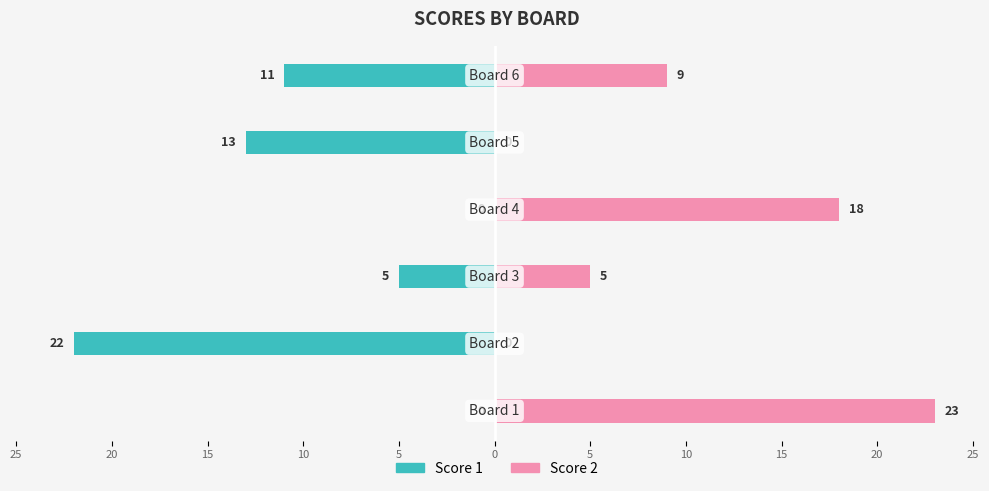

Rank the series by their maximum value, from lowest to highest.

Score 1, Score 2